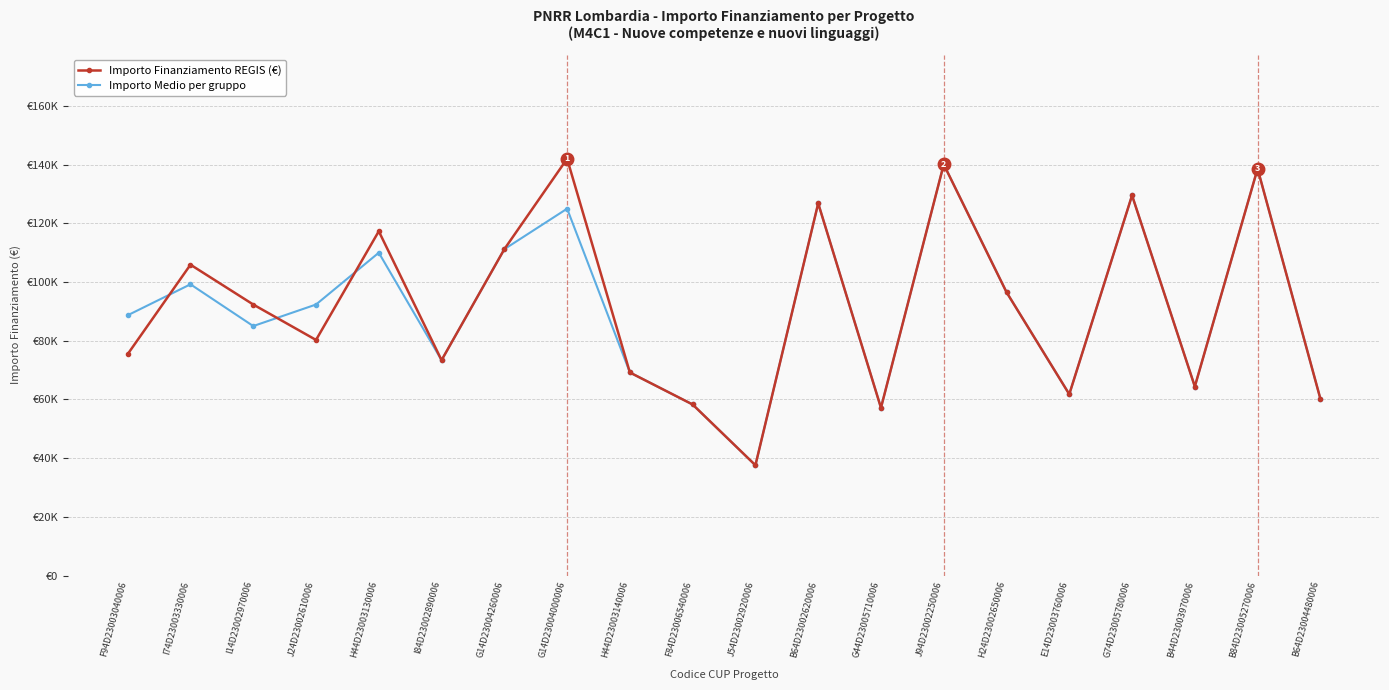

What is the lowest value of the Importo Finanziamento REGIS (€) series?

37577.6